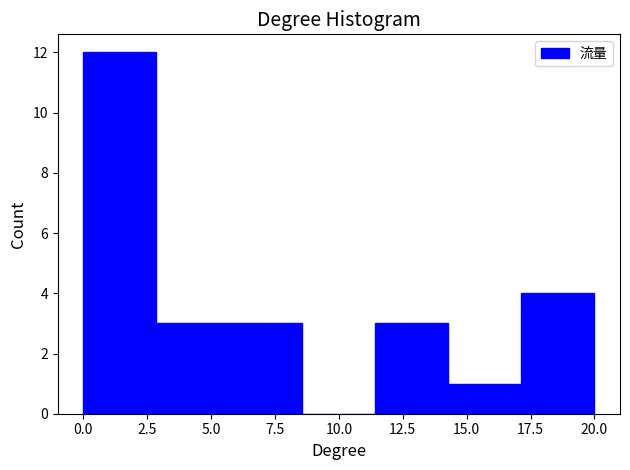

Over which range of the x-axis is the bar tallest?

0.0 to 3.0